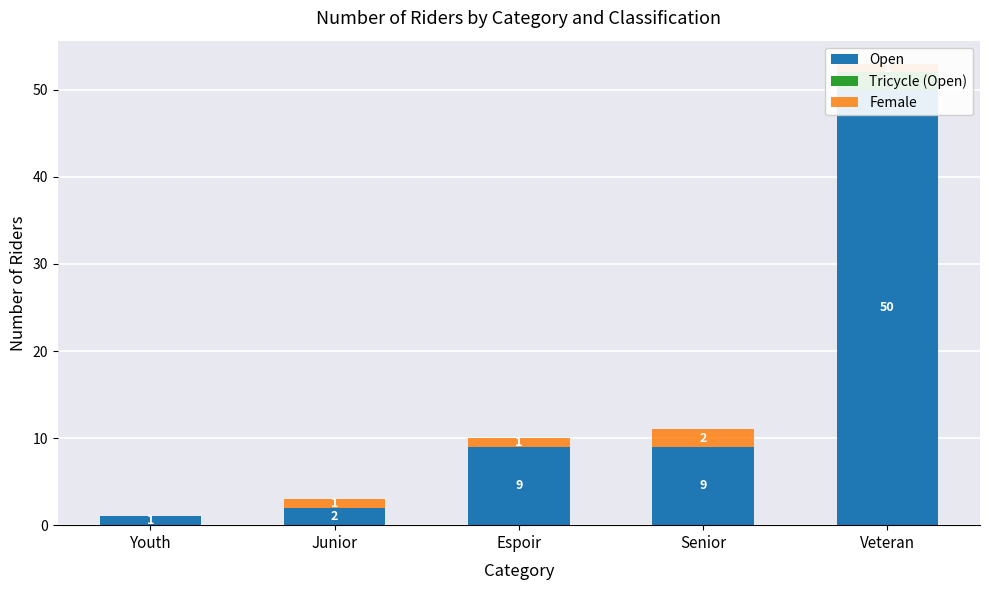

At which category does the chart reach its minimum across all series?

Youth